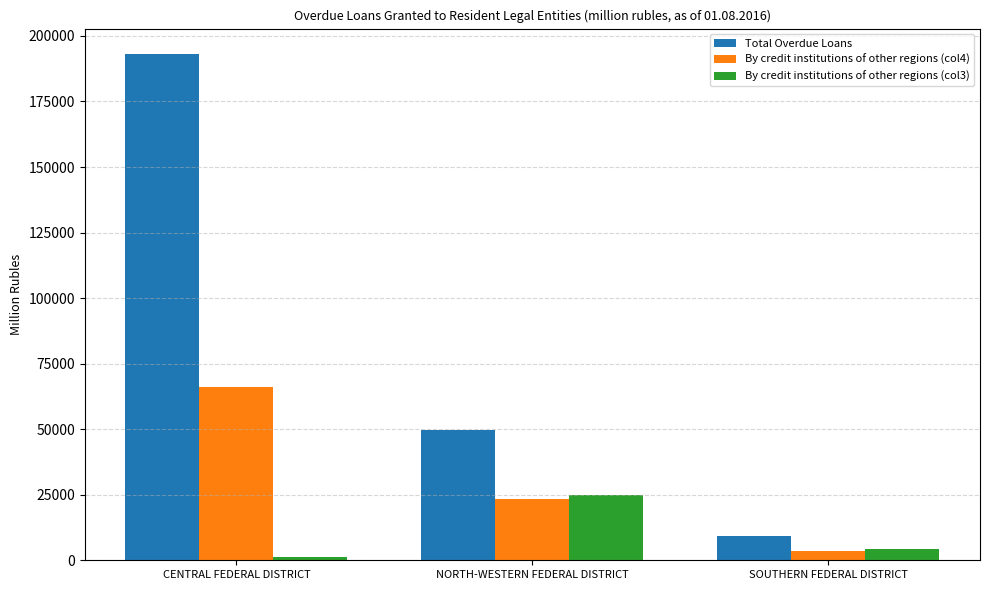

Is the value of By credit institutions of other regions (col4) at CENTRAL FEDERAL DISTRICT greater than the value of By credit institutions of other regions (col3) at SOUTHERN FEDERAL DISTRICT?

Yes